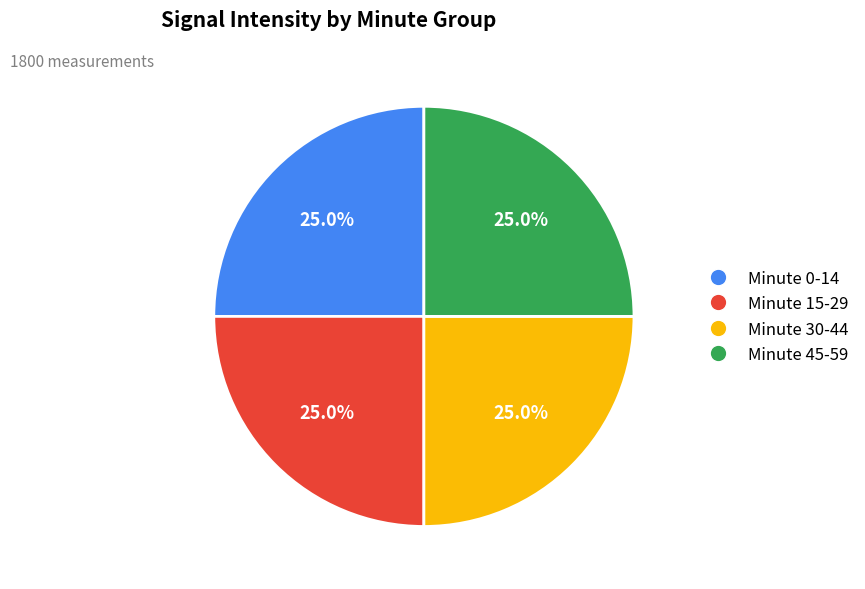

Is there a majority slice in this chart?

No